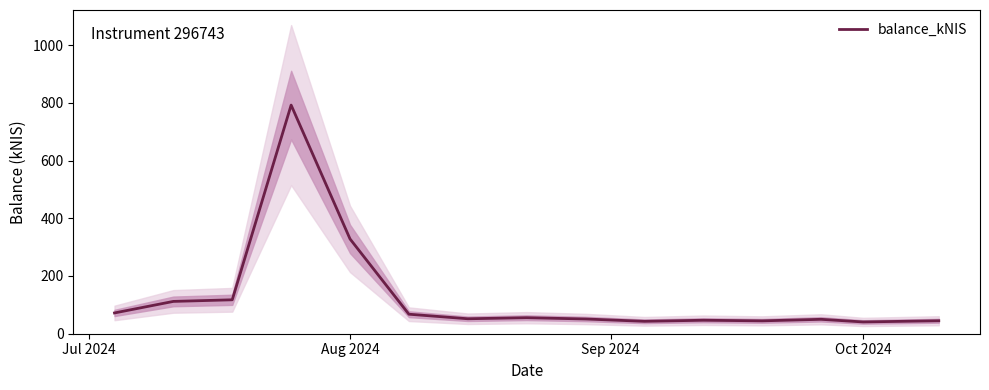

What is the difference between the maximum and minimum values?

751.2